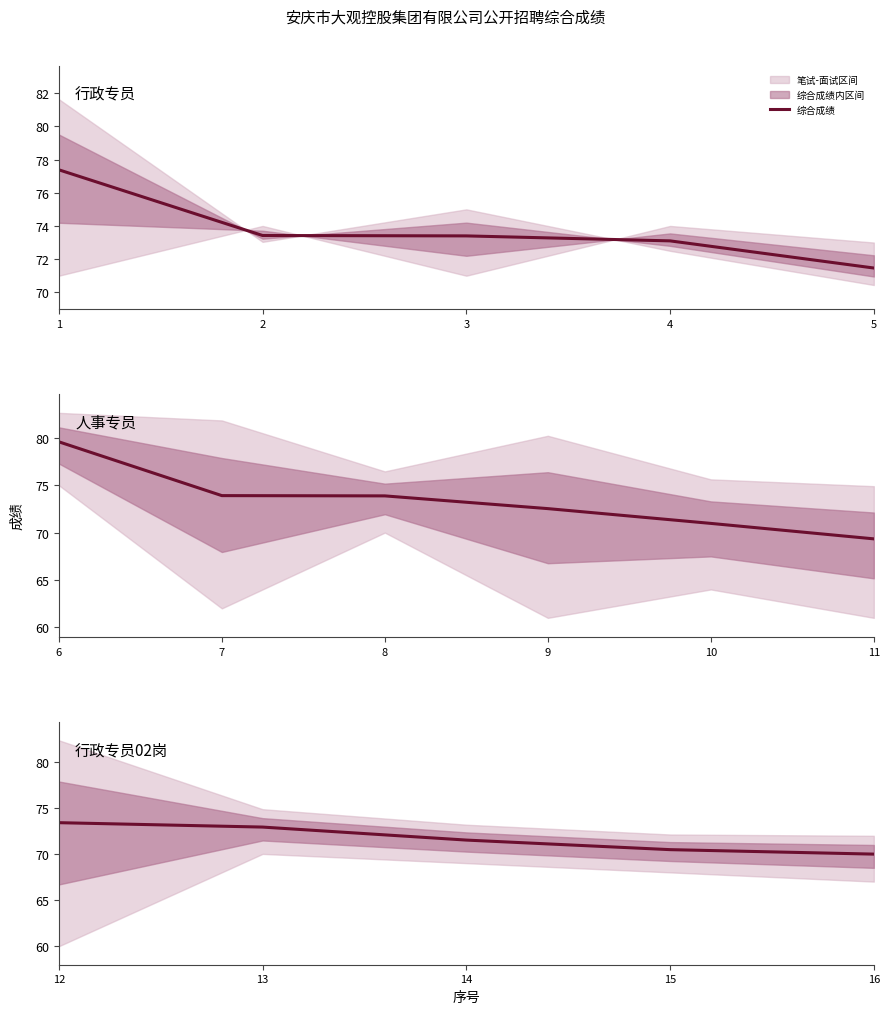

Does the chart have visible grid lines?

No